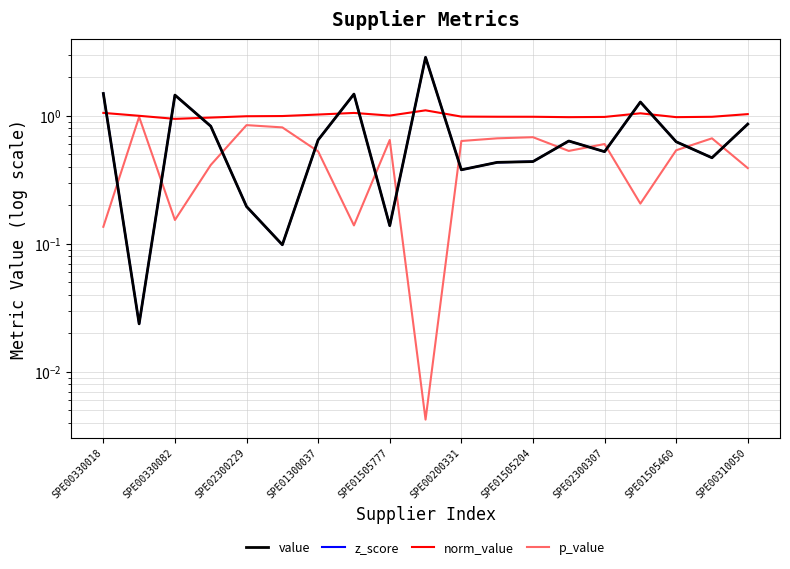

At which label does z_score reach its peak?

SPE00310050